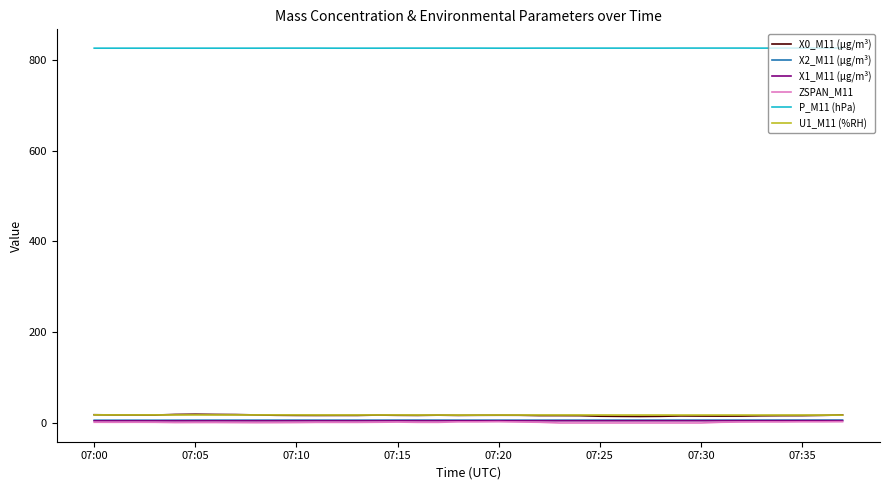

True or false: ZSPAN_M11 and P_M11 (hPa) cross at least once.

False